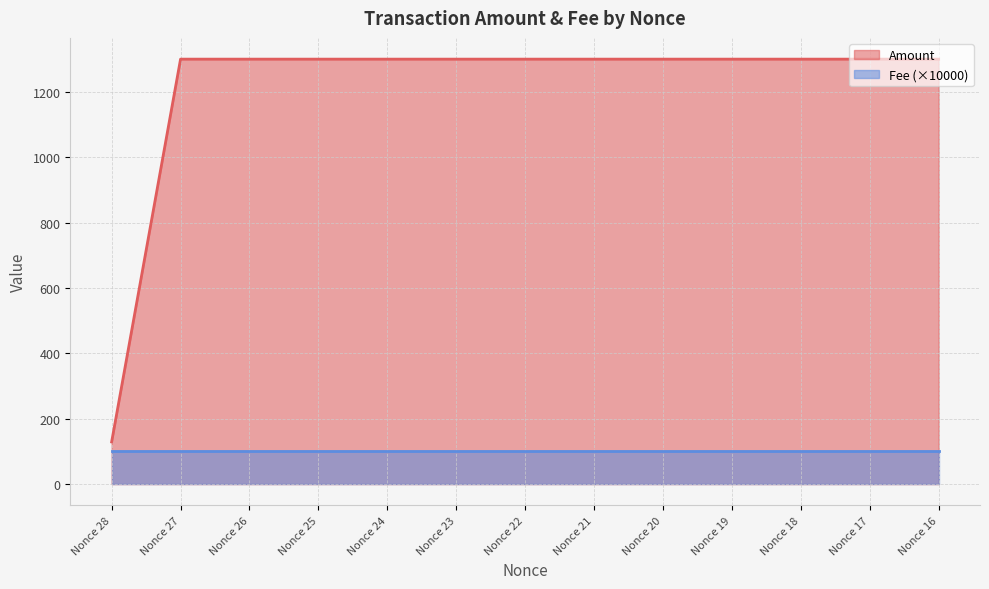

Rank the categories by value from highest to lowest.

Nonce 27, Nonce 26, Nonce 25, Nonce 24, Nonce 23, Nonce 22, Nonce 21, Nonce 20, Nonce 19, Nonce 18, Nonce 17, Nonce 16, Nonce 28